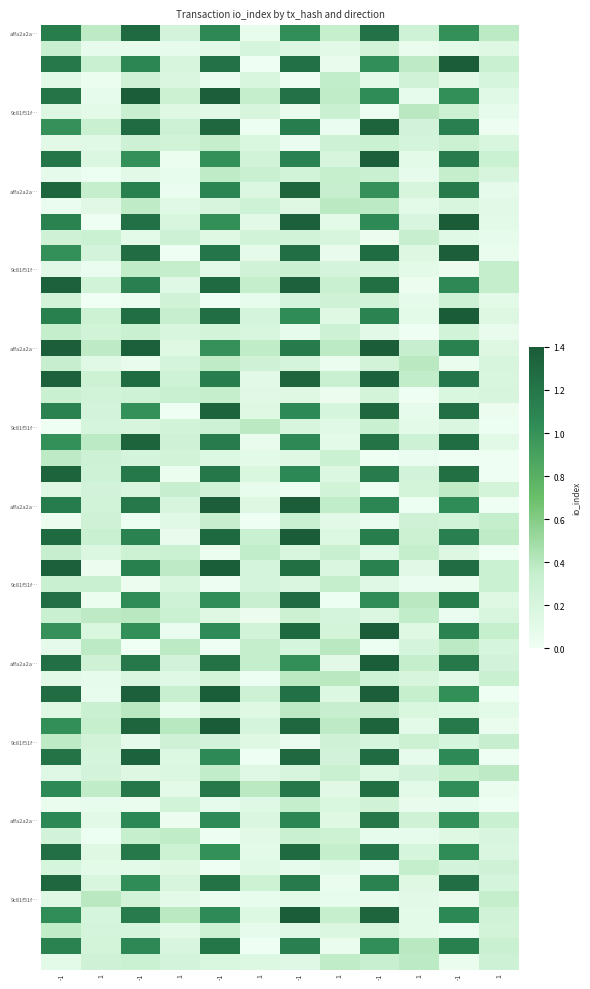

Rank the series at 1 from lowest to highest value.

affa2a2a5a9c0ead2f231322175396d858f9d40, 9c81f51f1aa5e3316f6f7fc5e1110b9c8355b8d